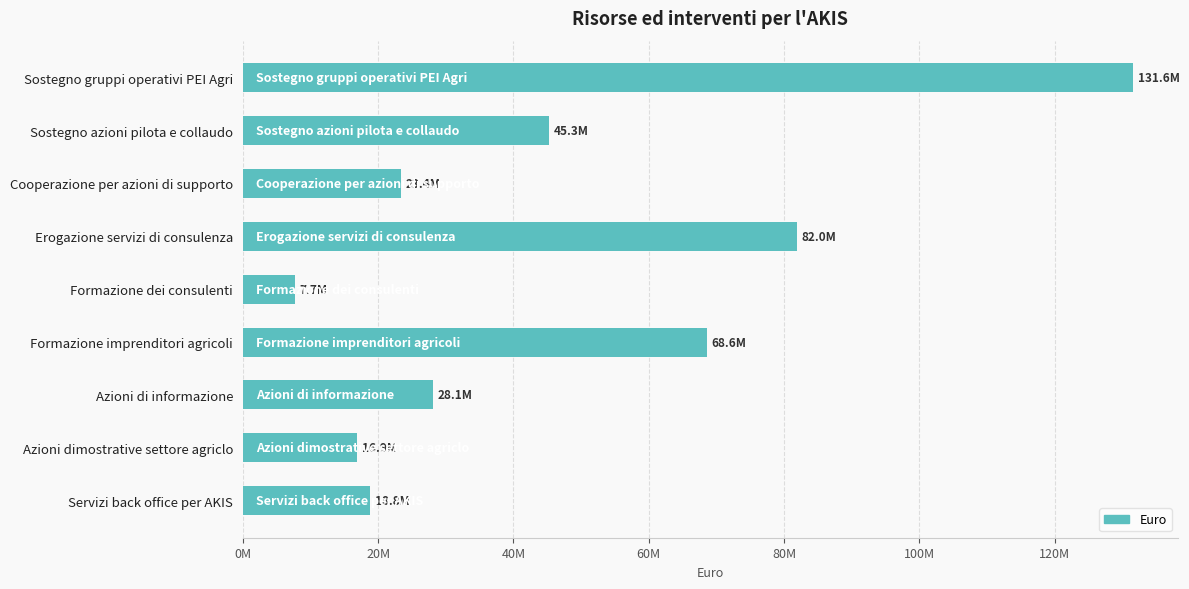

Which label corresponds to the smallest value in the chart?

Formazione dei consulenti